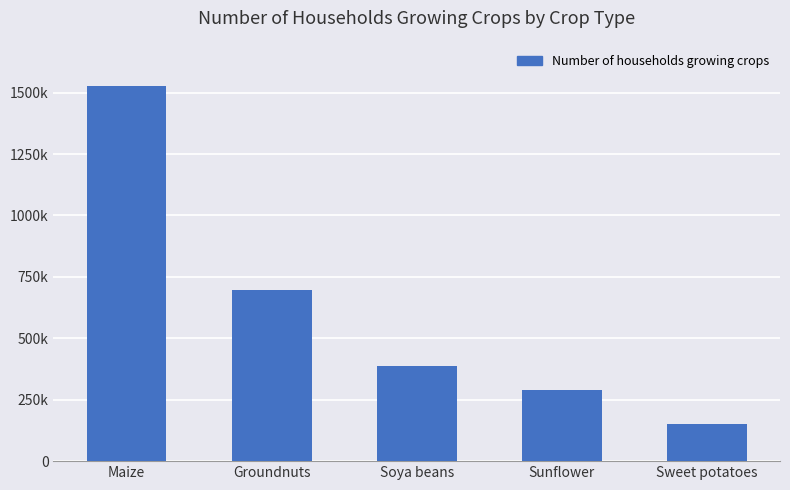

Which label corresponds to the largest value in the chart?

Maize